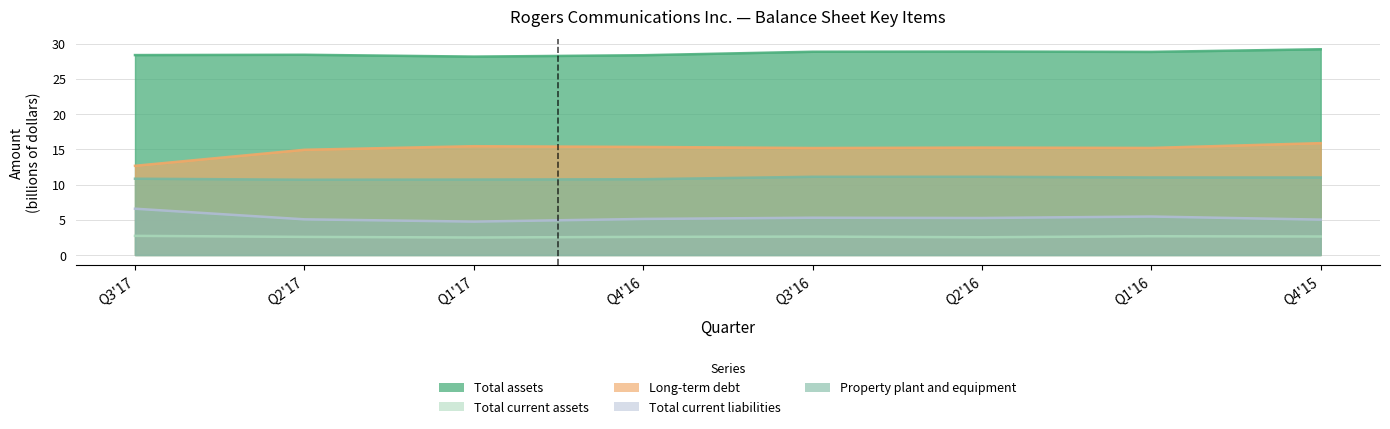

At which category does Total current liabilities reach its first local peak?

Q3'16